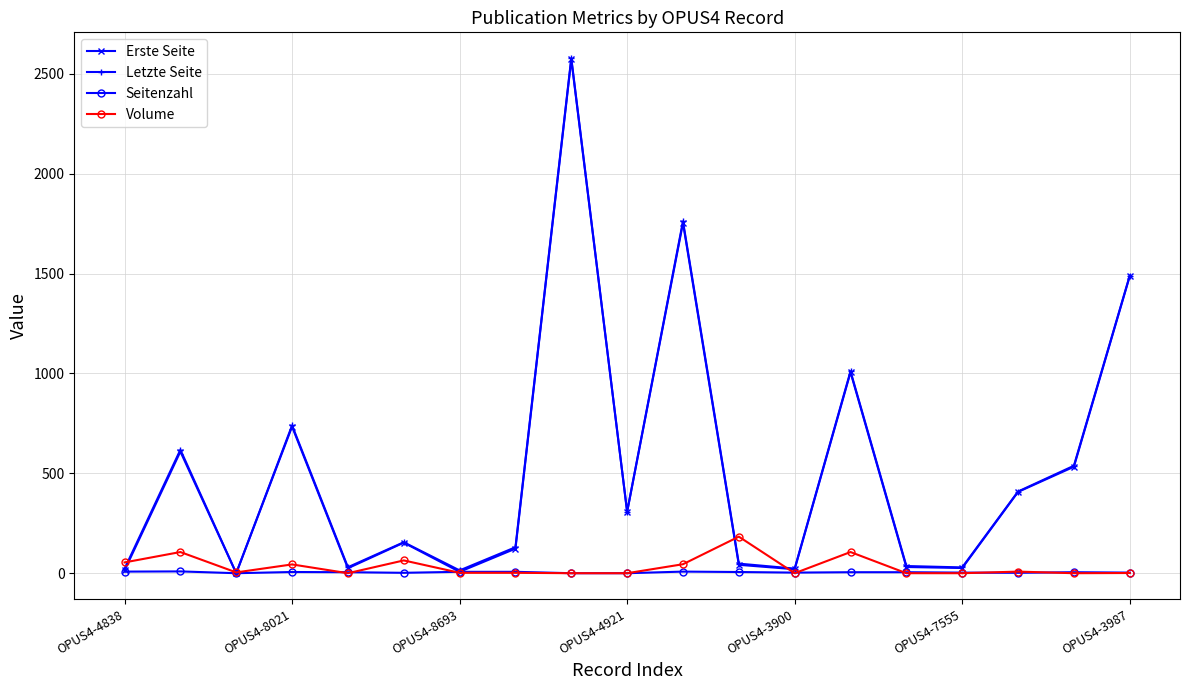

True or false: Seitenzahl has more than 2 interior local peaks.

True